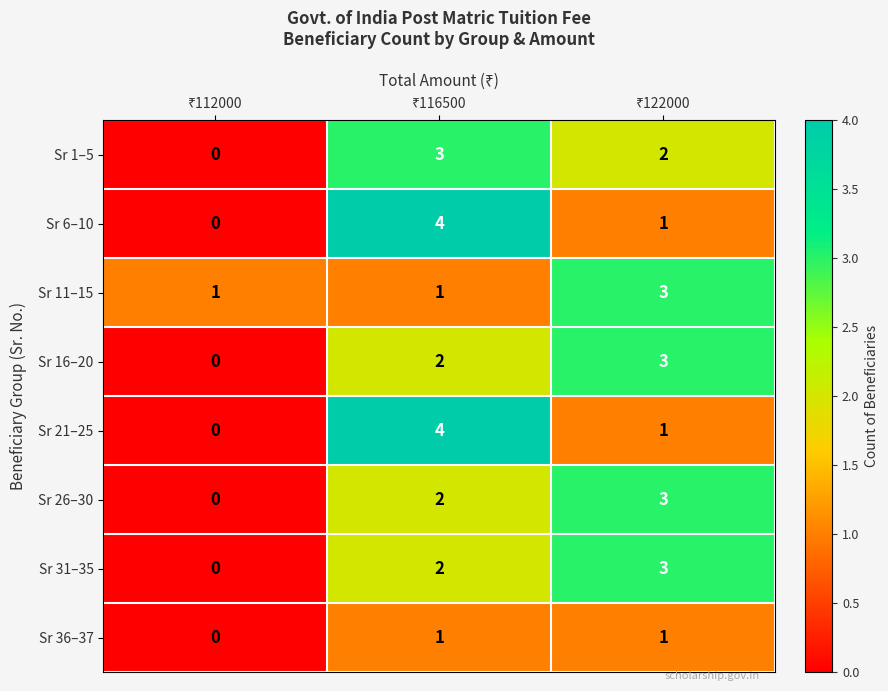

Count the Sr 11–15 values in the range 1 to 3.

3